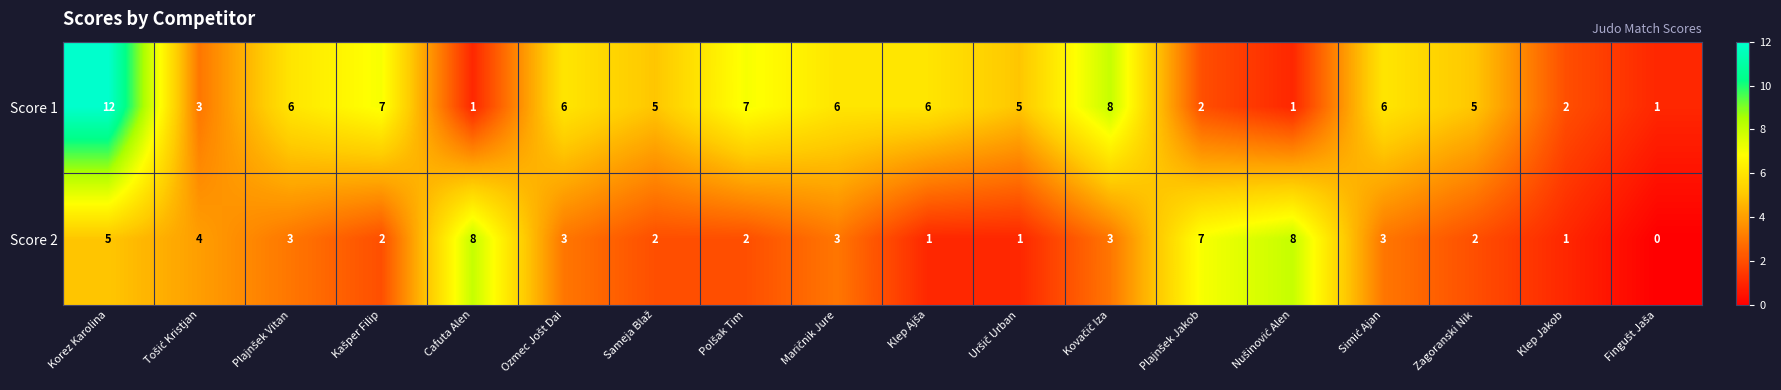

Count the Score 2 values in the range 2 to 4.

10